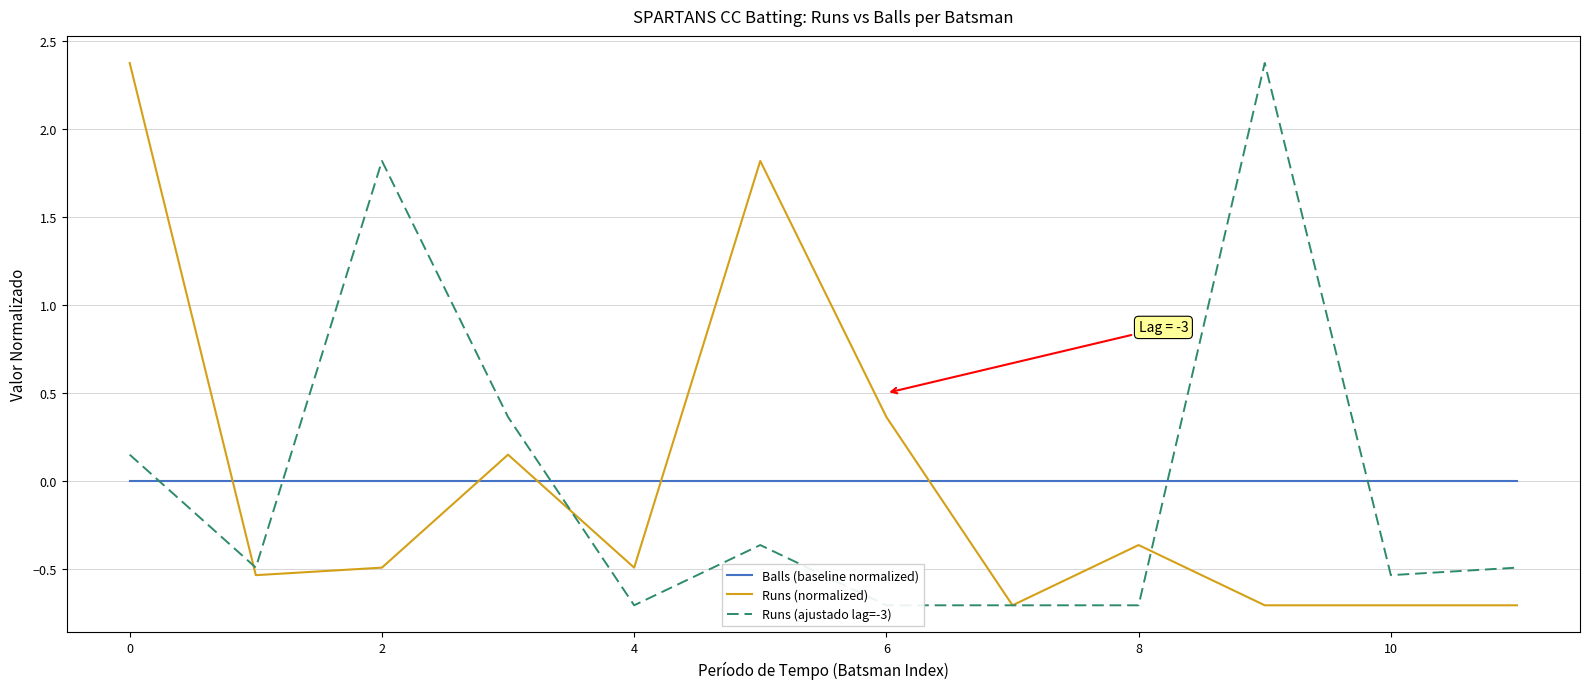

Reading left to right, what are all the values shown in this chart?

Balls (baseline normalized): 0.0	0.0	0.0	0.0	0.0	0.0	0.0	0.0	0.0	0.0	0.0	0.0
Runs (normalized): 2.4	-0.5	-0.5	0.1	-0.5	1.8	0.4	-0.7	-0.4	-0.7	-0.7	-0.7
Runs (ajustado lag=-3): 0.1	-0.5	1.8	0.4	-0.7	-0.4	-0.7	-0.7	-0.7	2.4	-0.5	-0.5